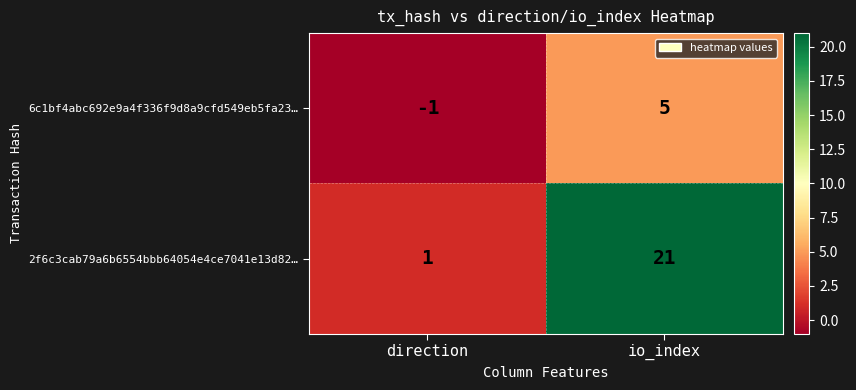

What is the spread (max minus min) of values at io_index?

16